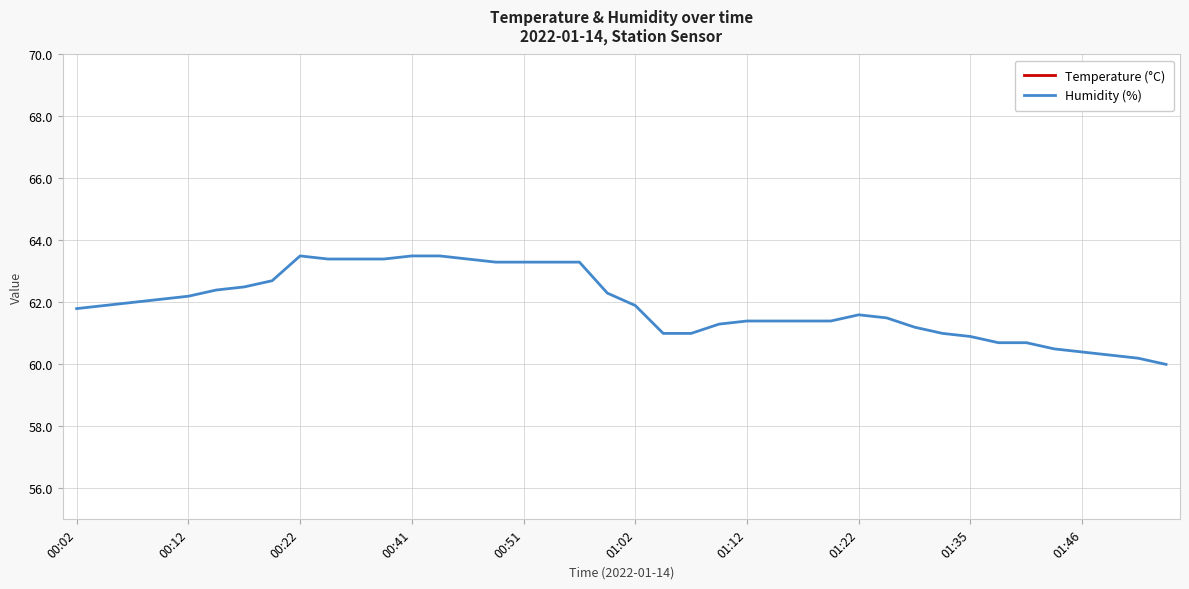

What is the difference between the highest and lowest values at 38?

33.1